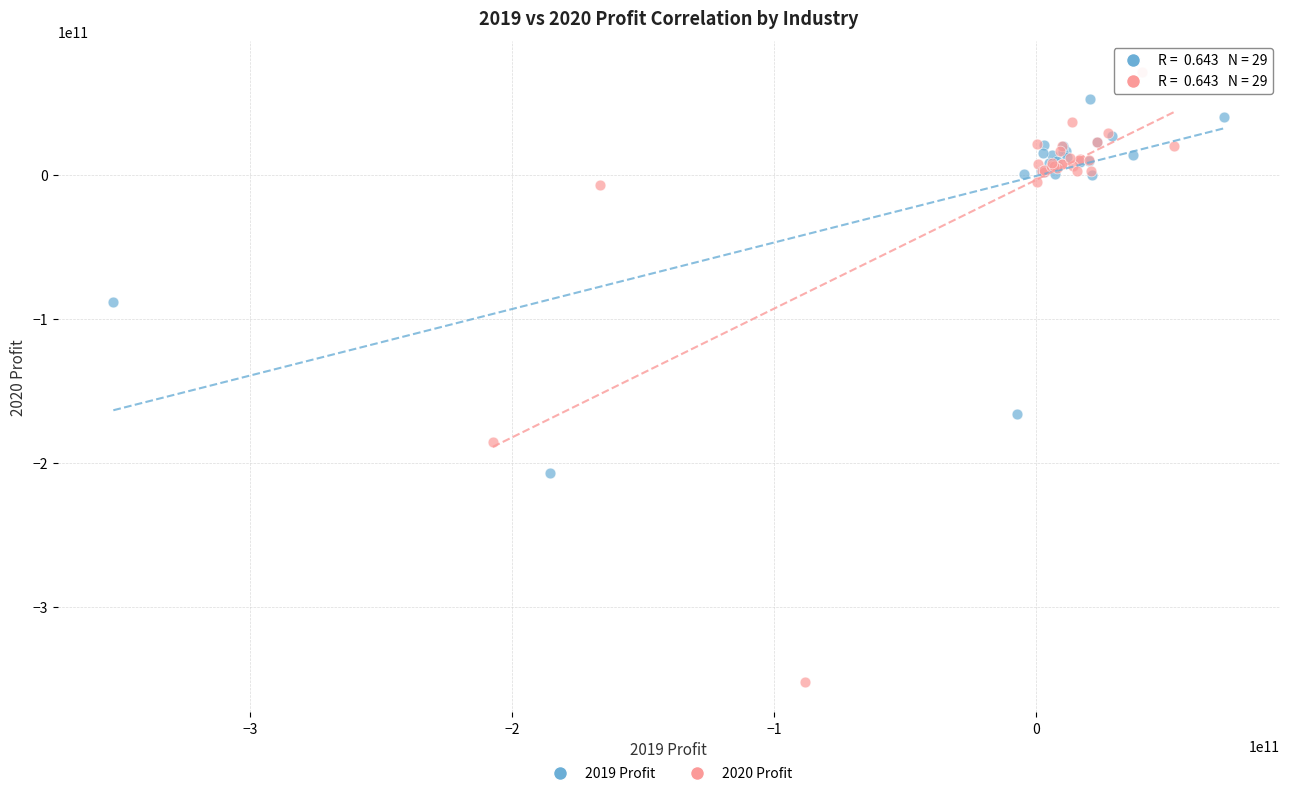

Which series contains the highest Y value?

2020 Profit